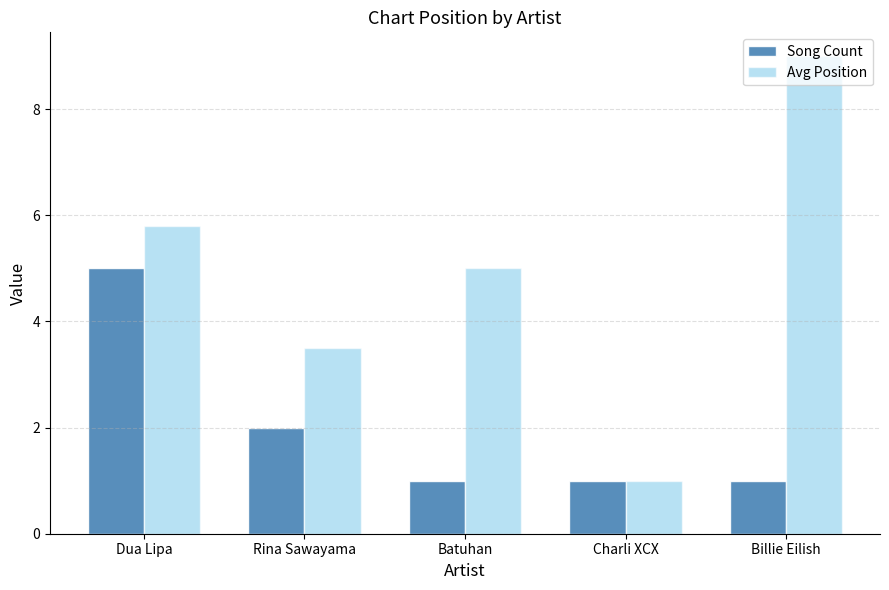

At which label is Avg Position closest to 5?

Batuhan